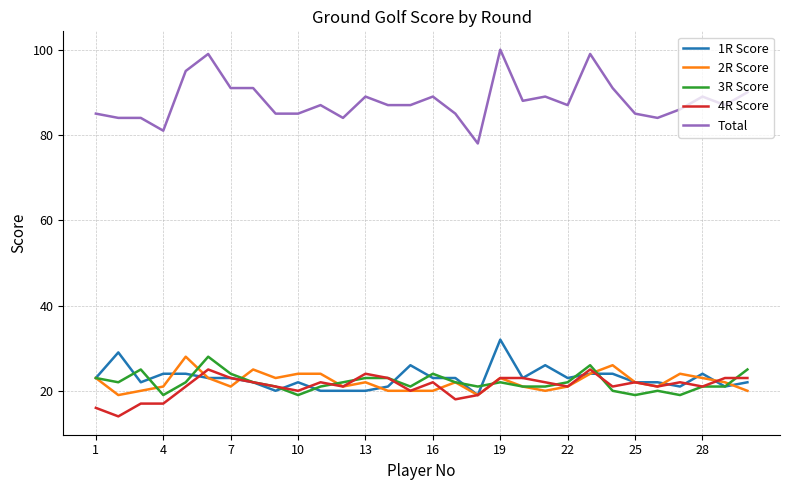

Which series has the widest spread of values?

Total